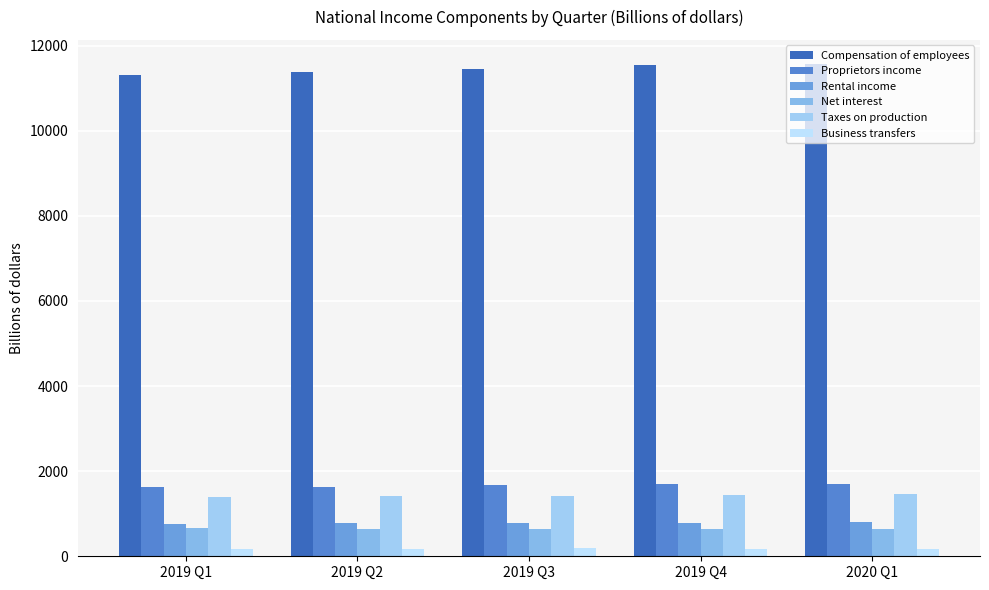

Reading right to left, extract all data points from this chart.

Compensation of employees: 2020 Q1=11559.2	2019 Q4=11548.2	2019 Q3=11441.7	2019 Q2=11386.9	2019 Q1=11306.6
Proprietors income: 2020 Q1=1698.5	2019 Q4=1695.6	2019 Q3=1683.4	2019 Q2=1632.9	2019 Q1=1621.2
Rental income: 2020 Q1=797.8	2019 Q4=787.7	2019 Q3=779.7	2019 Q2=777.2	2019 Q1=767.0
Net interest: 2020 Q1=640.6	2019 Q4=641.5	2019 Q3=636.4	2019 Q2=644.7	2019 Q1=657.2
Taxes on production: 2020 Q1=1460.8	2019 Q4=1438.0	2019 Q3=1425.1	2019 Q2=1417.4	2019 Q1=1399.8
Business transfers: 2020 Q1=175.7	2019 Q4=169.6	2019 Q3=184.6	2019 Q2=163.3	2019 Q1=165.4